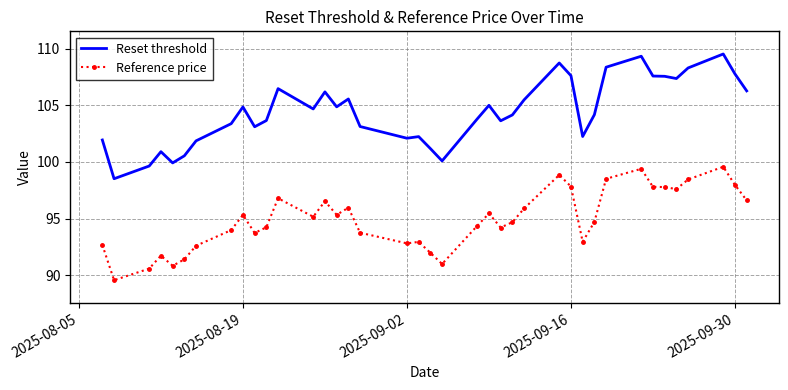

What is the maximum value shown in the chart?

109.5